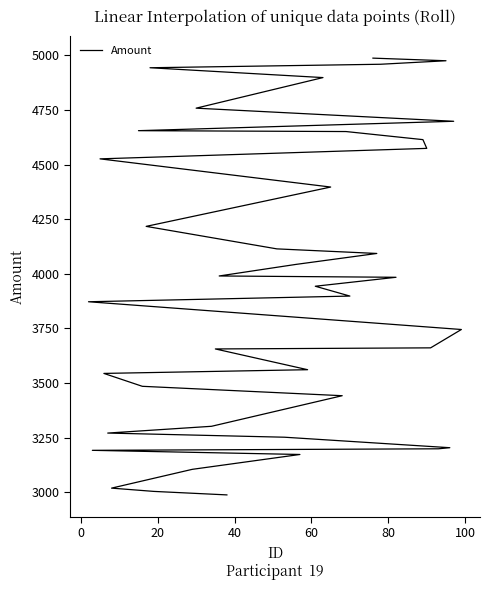

True or false: the data shows 1361 at 27.

False